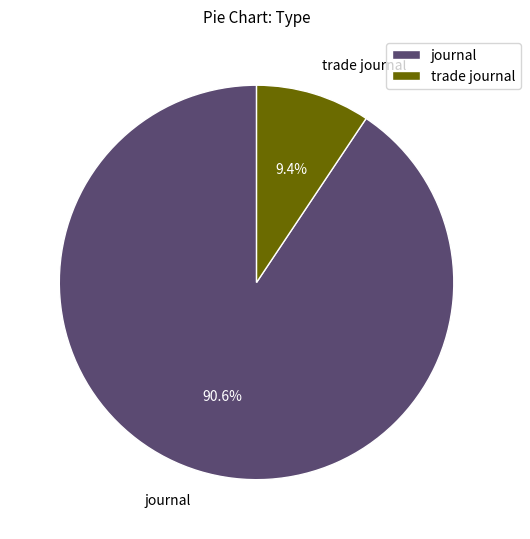

Rank the categories by value from lowest to highest.

trade journal, journal